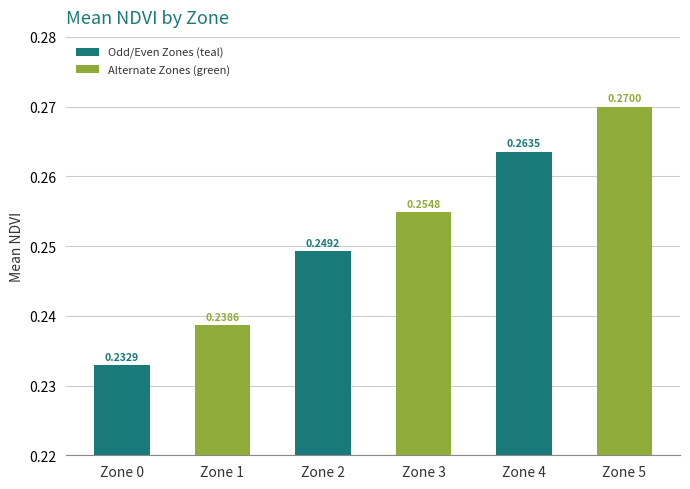

List the labels in order of value, largest first.

Zone 5, Zone 4, Zone 3, Zone 2, Zone 1, Zone 0